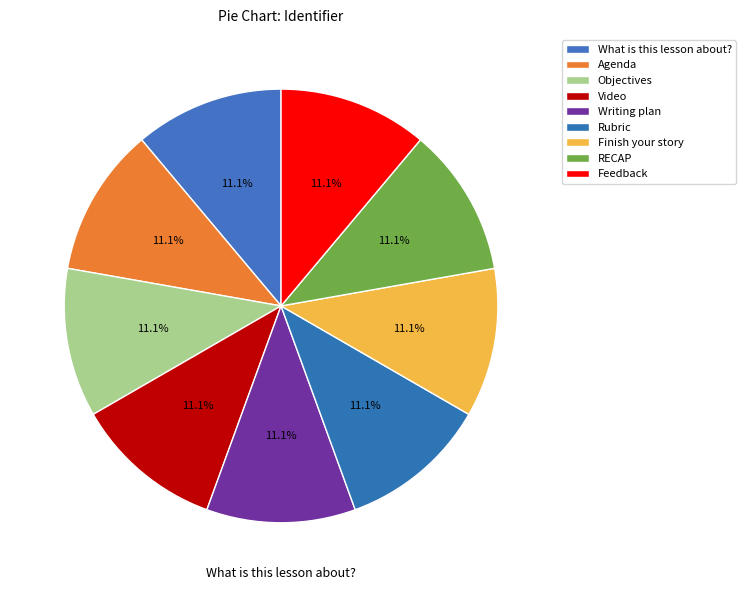

How many slices are in this pie chart?

9